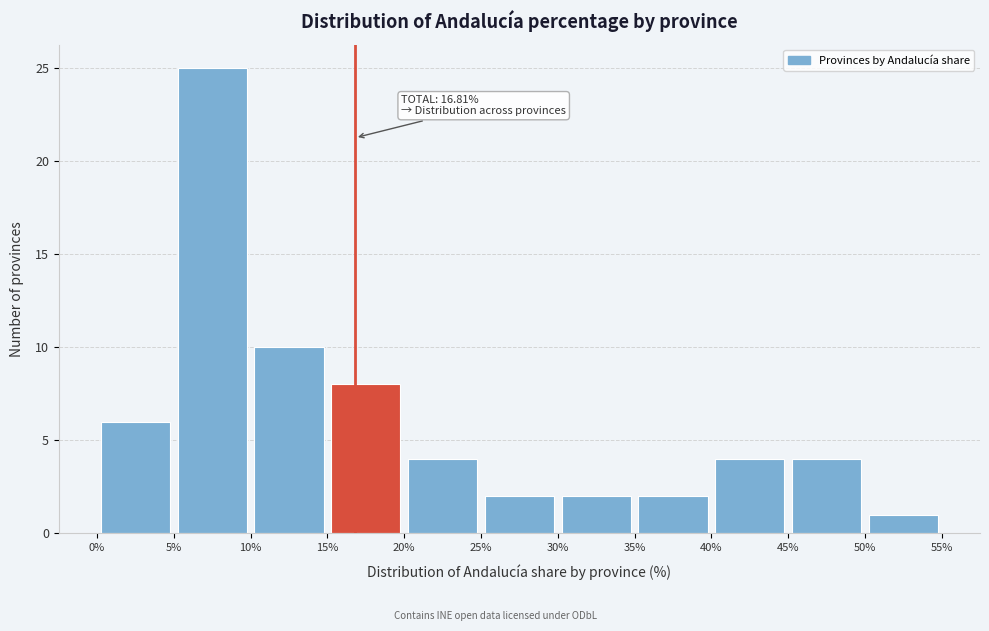

Which range on the x-axis has the tallest bar?

5% to 10%